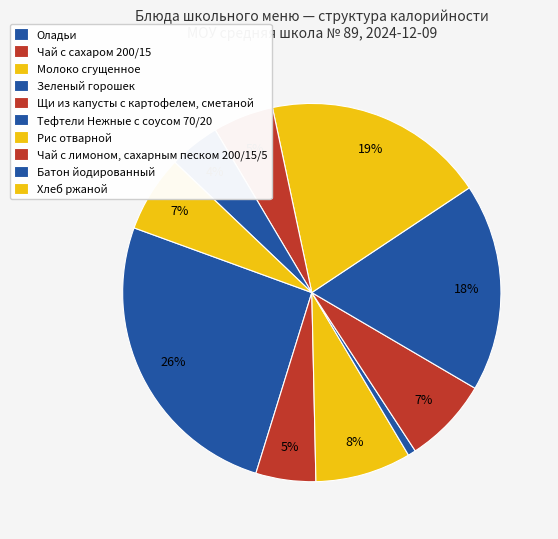

Does Молоко сгущенное account for over 50% of the chart?

No